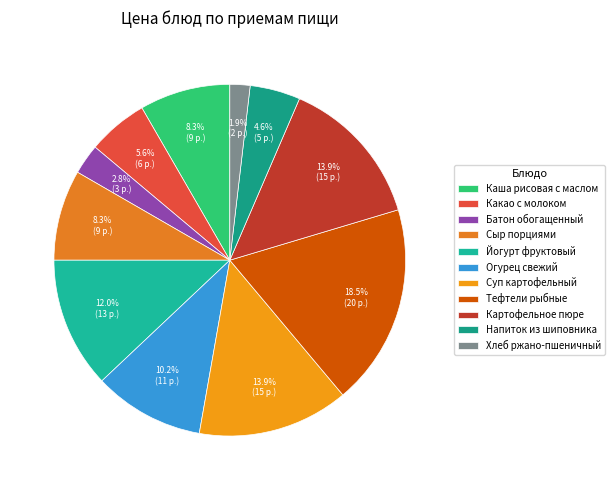

Which category has the biggest portion of the pie?

Тефтели рыбные